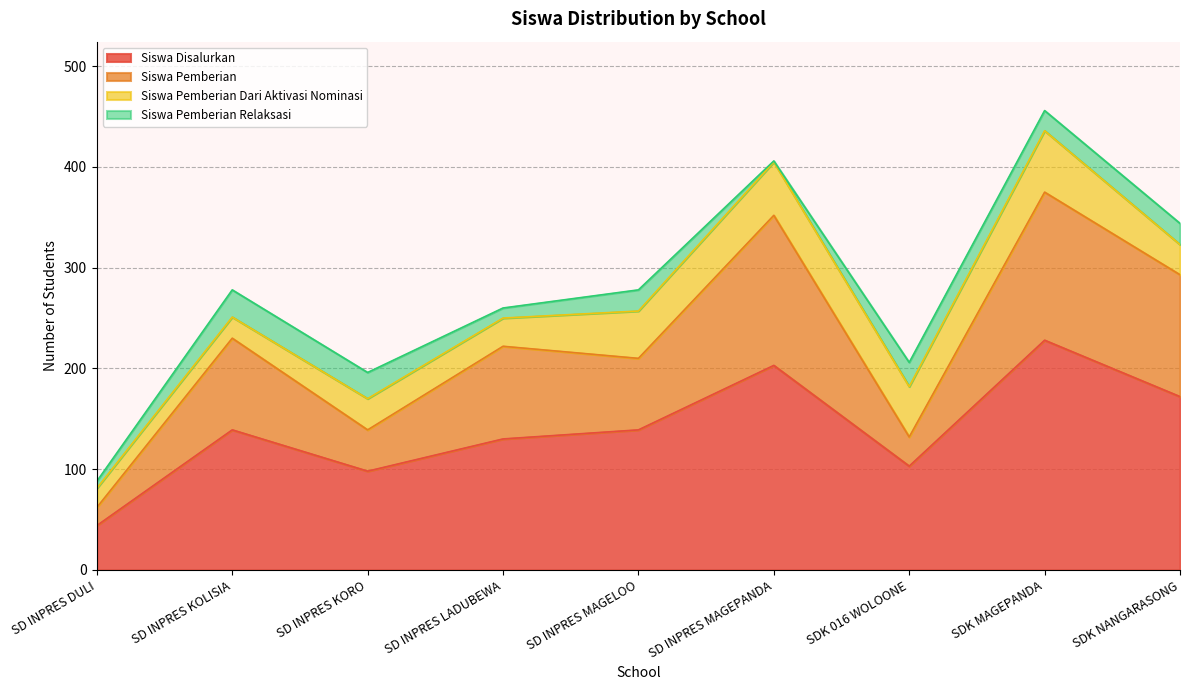

At which category is the sum across all series the highest?

SDK MAGEPANDA